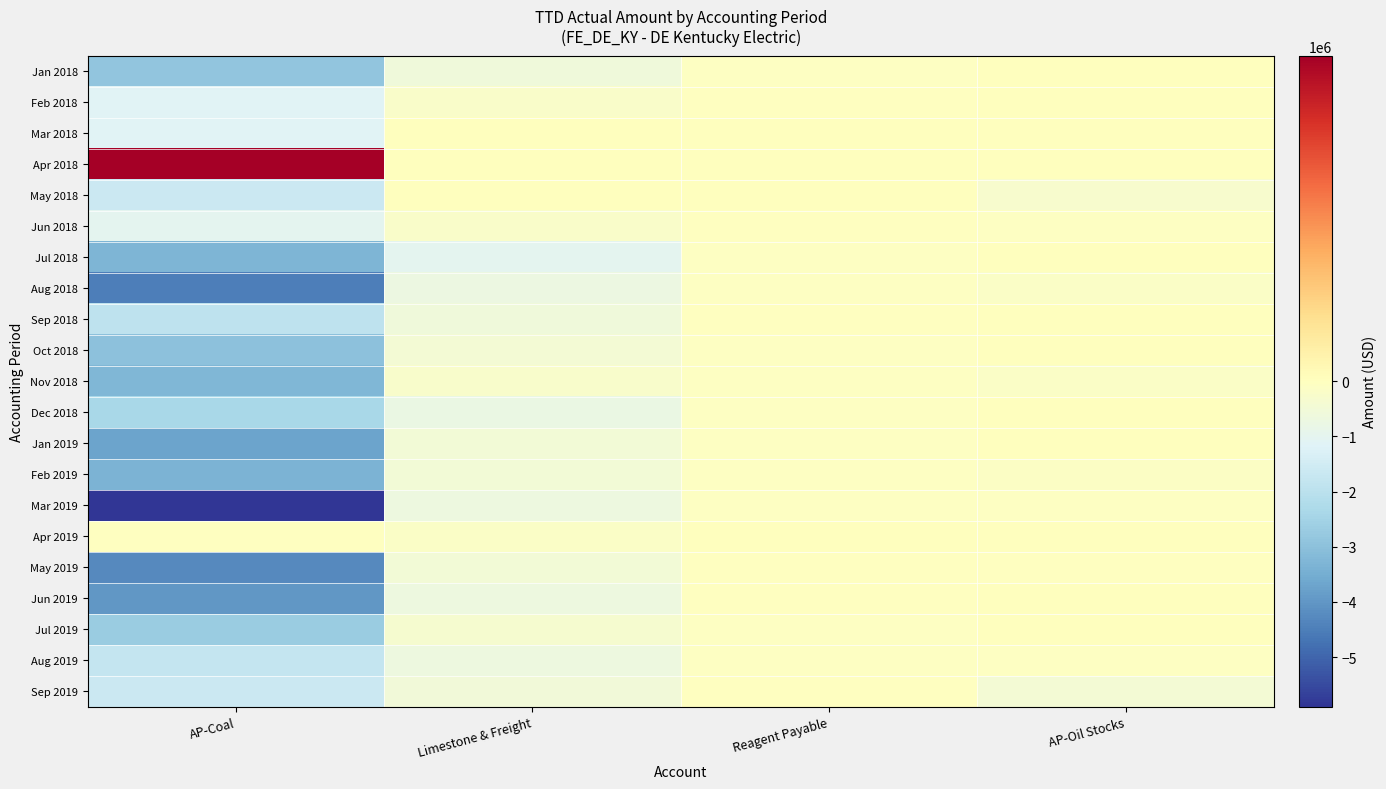

Count the number of data series in this chart.

21